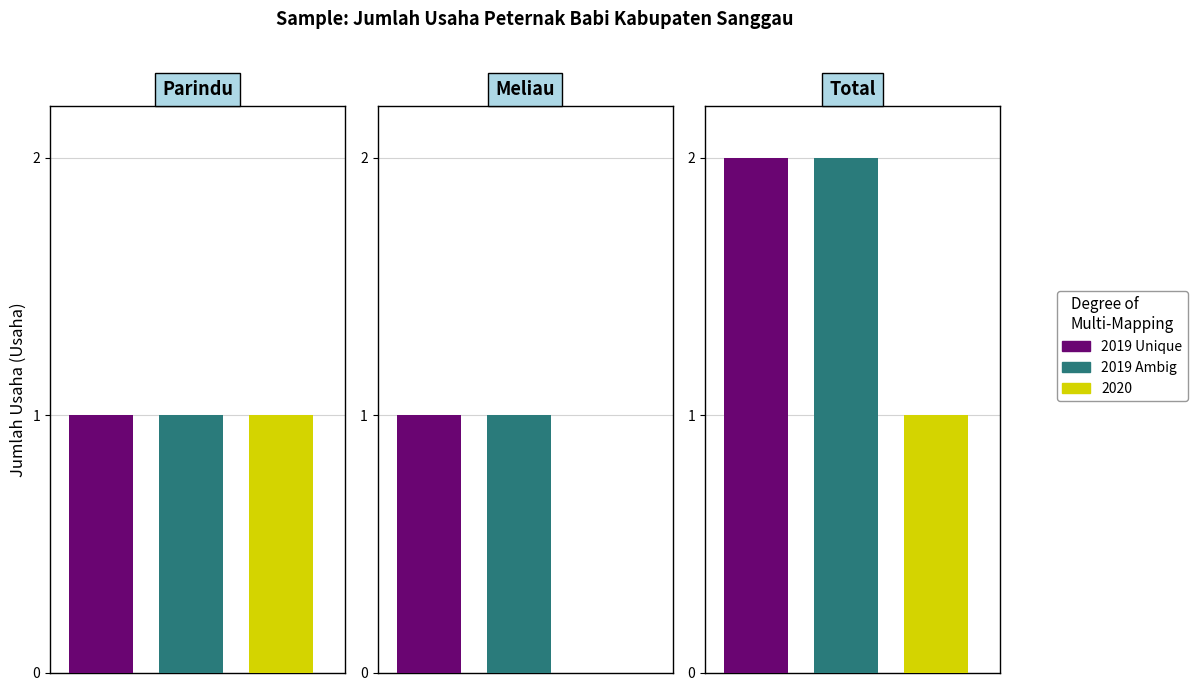

What is the maximum value for 2020?

1